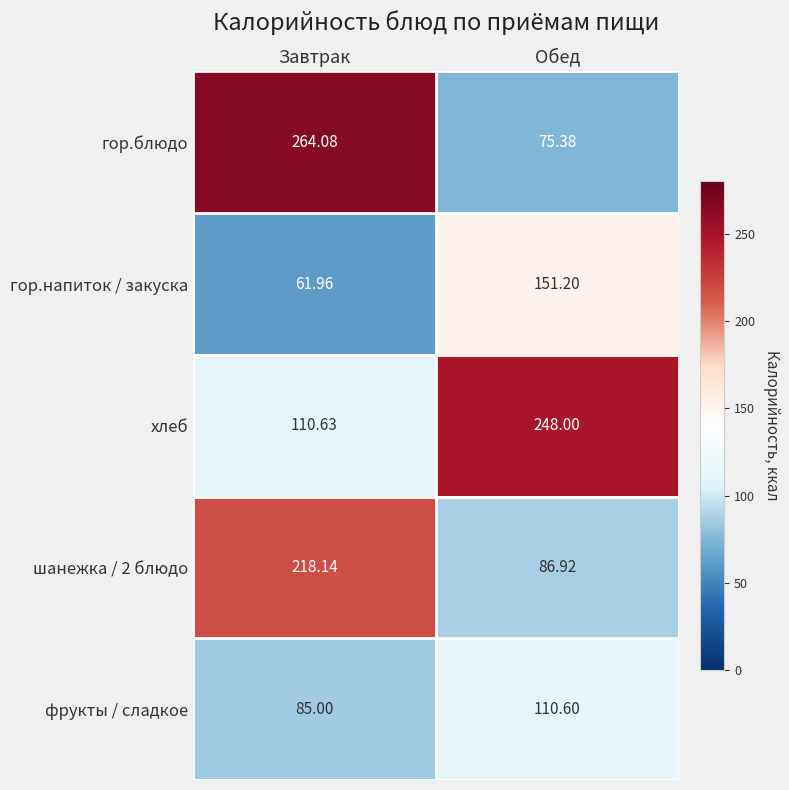

Is the value of шанежка / 2 блюдо at Завтрак greater than the value of хлеб at Обед?

No